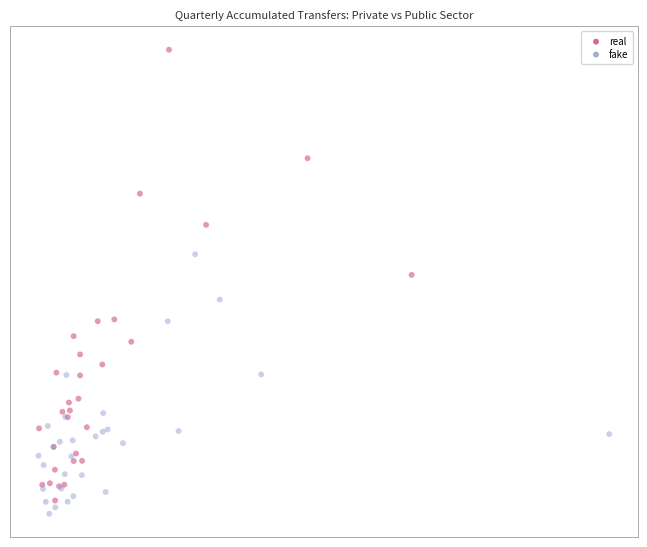

What are all the series names shown in the legend?

real, fake